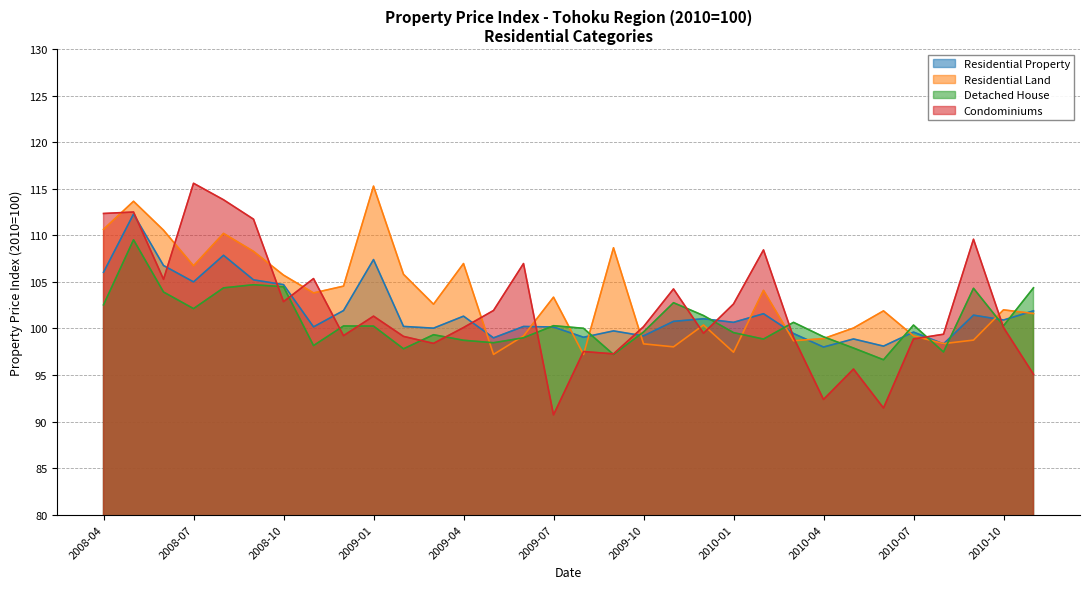

What is the highest value of the Condominiums series?

115.6